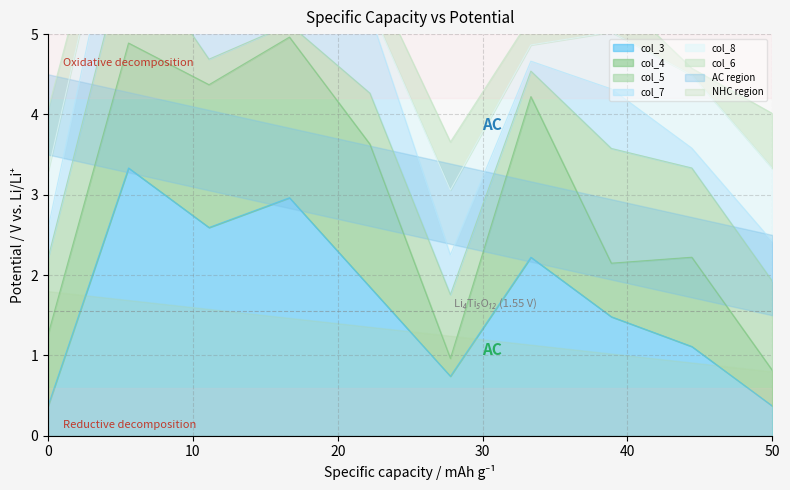

At which category is the sum across all series the highest?

3